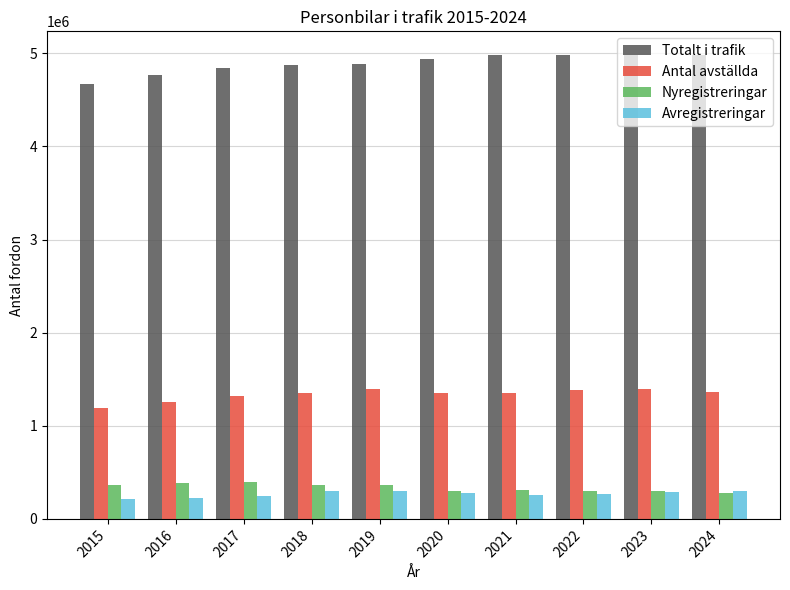

Rank the series at 2015 from highest to lowest value.

Totalt i trafik, Antal avställda, Nyregistreringar, Avregistreringar